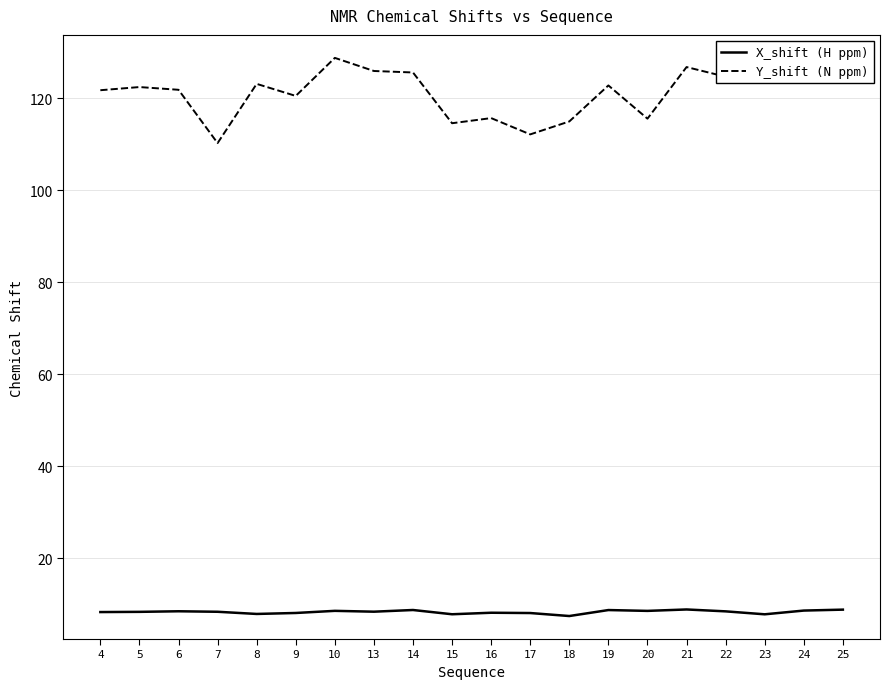

True or false: Y_shift (N ppm) and X_shift (H ppm) intersect in this chart.

False